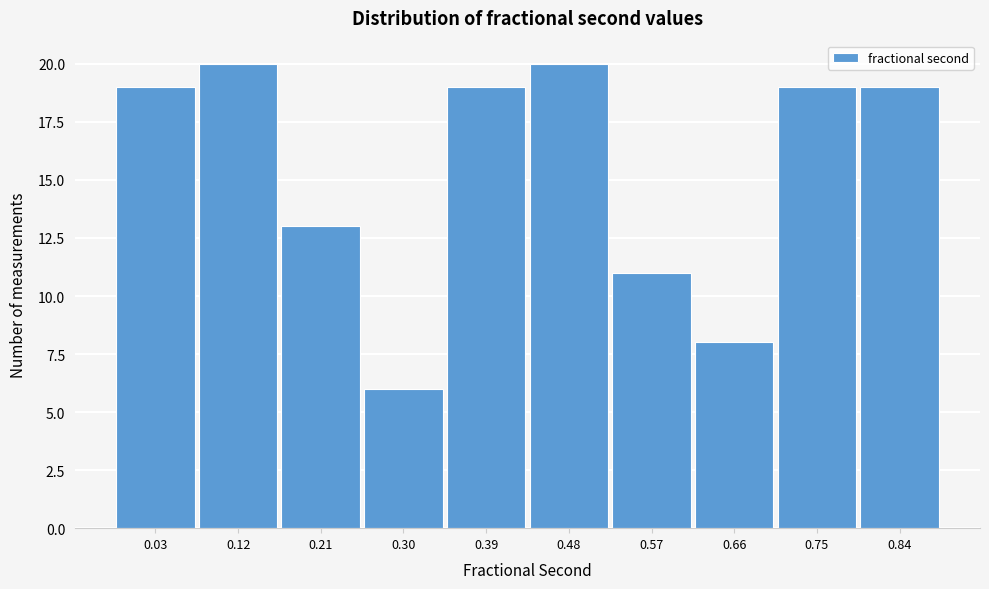

Reading left to right, what are all the values shown in this chart?

19	20	13	6	19	20	11	8	19	19